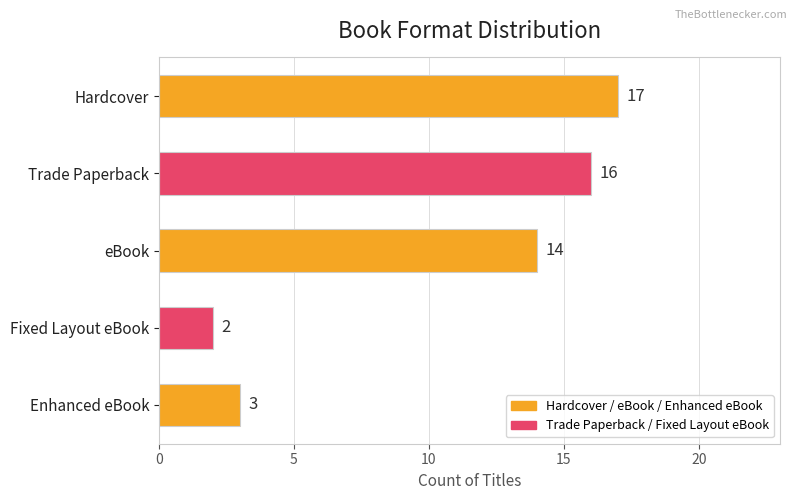

What is the value of the 3rd bar from the top?

14